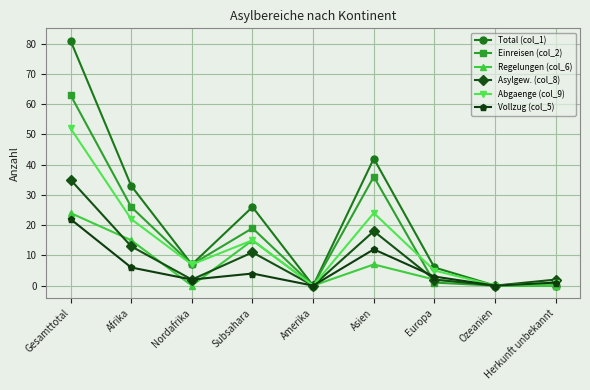

True or false: Vollzug (col_5) has a value of 0 at Amerika.

True